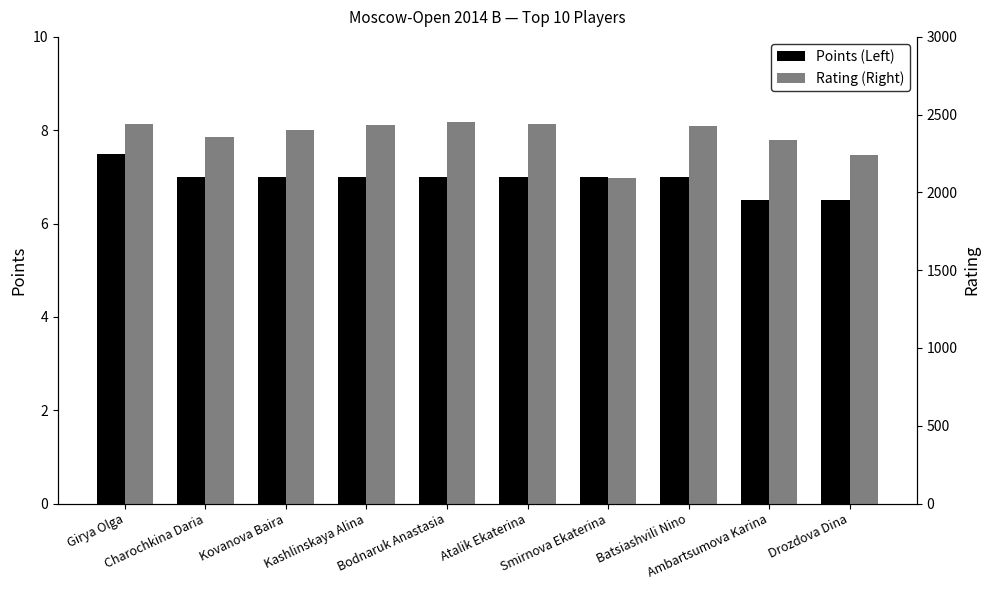

Is the value of Rating (Right) at Kashlinskaya Alina greater than the value of Points (Left) at Drozdova Dina?

Yes